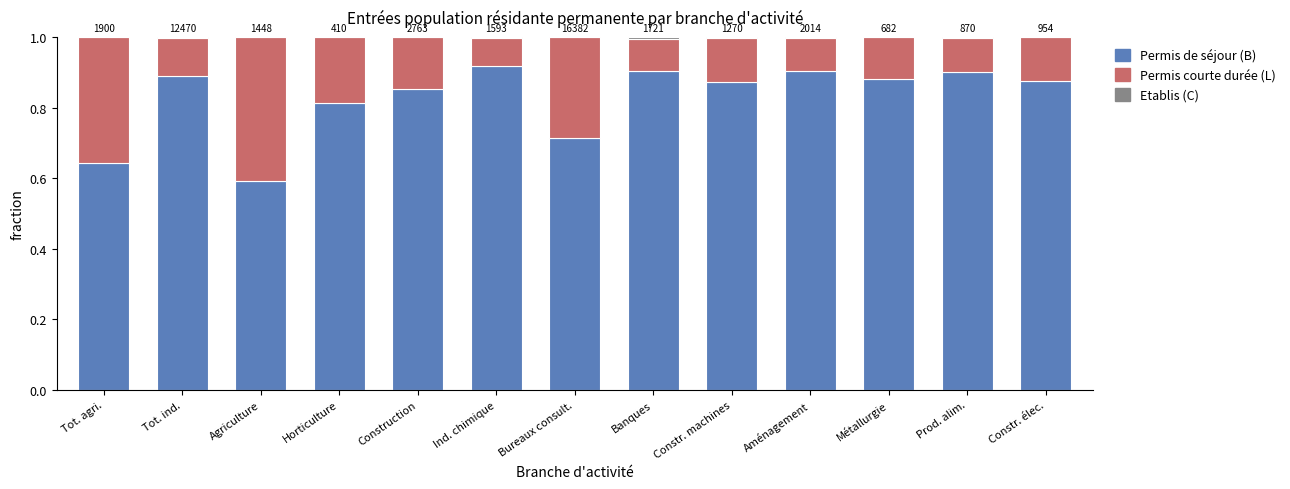

What is the total value across all series at Métallurgie?

1.0